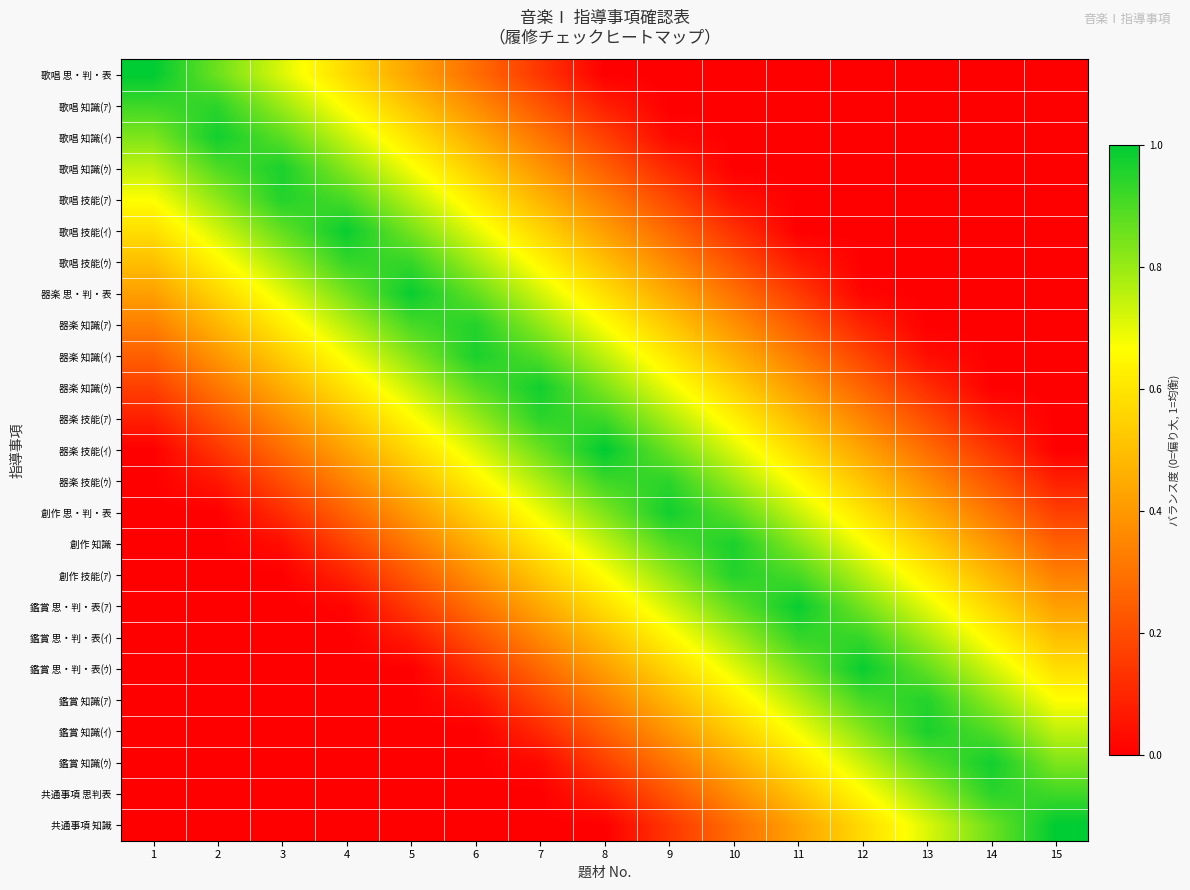

Which label corresponds to the smallest value in the chart?

8